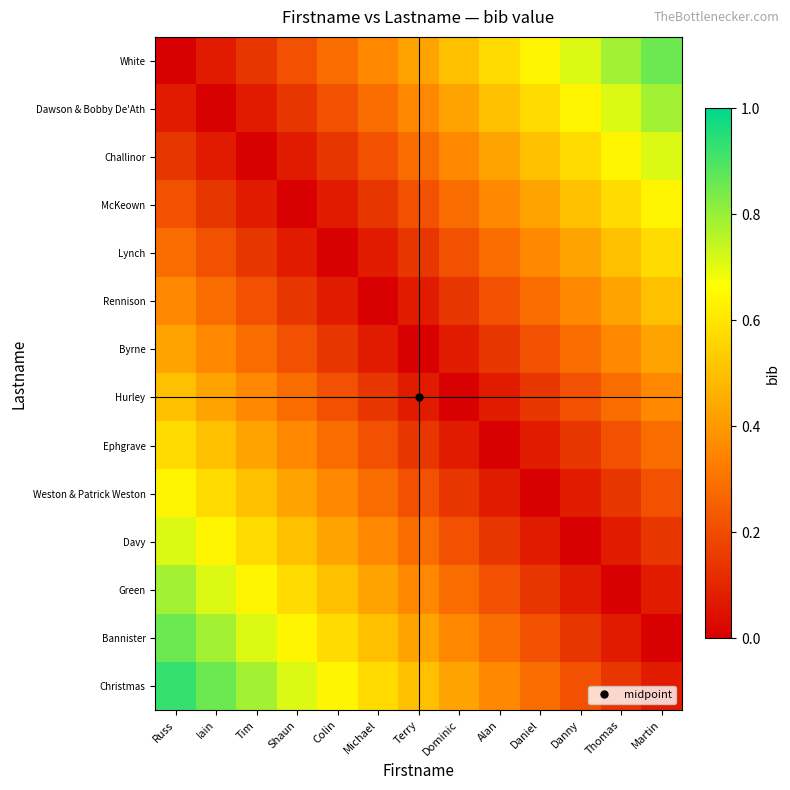

List the series in order of their peak value, lowest first.

Byrne, Rennison, Hurley, Lynch, Ephgrave, McKeown, Weston & Patrick Weston, Challinor, Davy, Dawson & Bobby De'Ath, Green, White, Bannister, Christmas